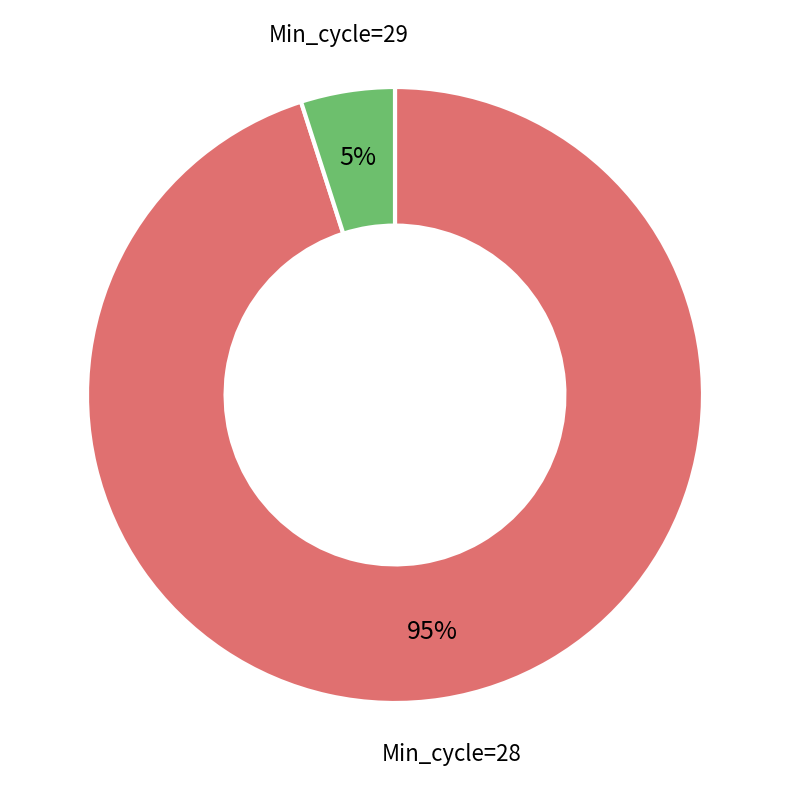

Combined, do Min_cycle=28 and Min_cycle=29 account for over 50%?

Yes